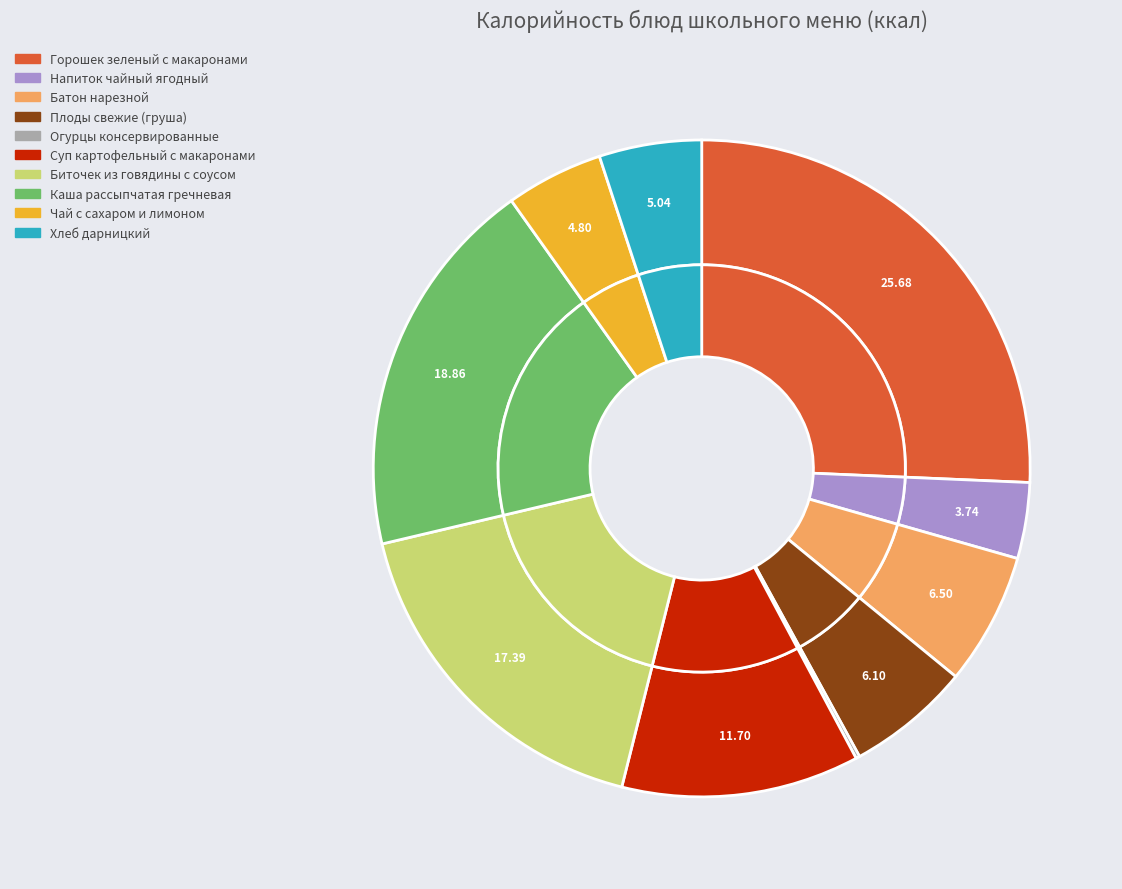

Which category has the biggest portion of the pie?

Горошек зеленый с макаронами